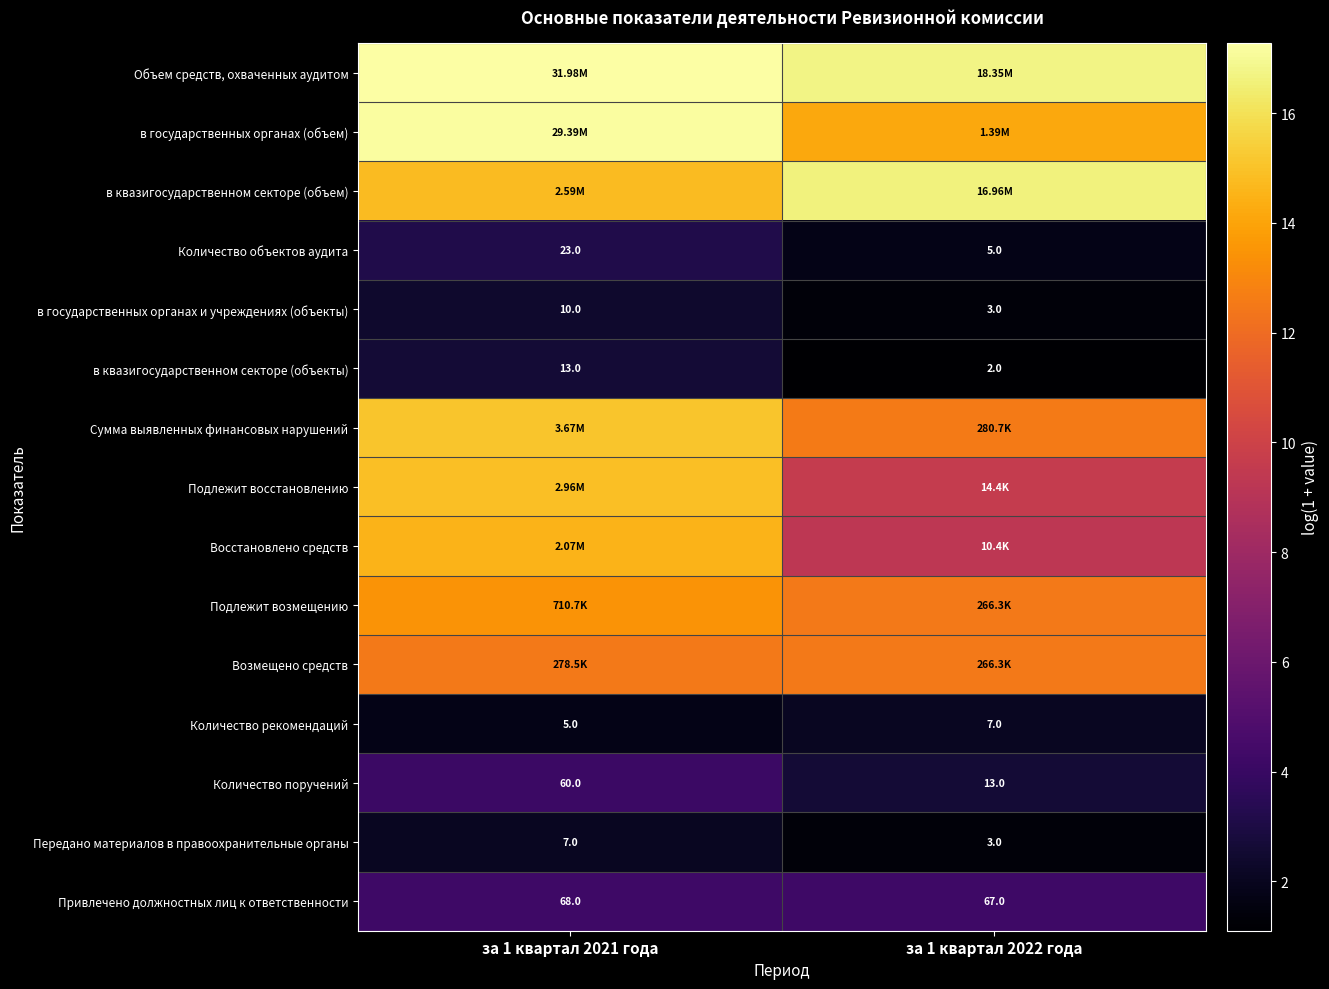

Is the value of Количество поручений at за 1 квартал 2022 года greater than the value of Привлечено должностных лиц к ответственности at за 1 квартал 2022 года?

No